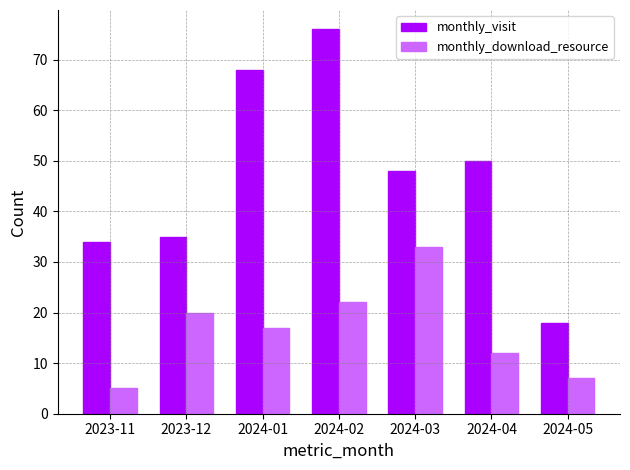

What is the total value across all series at 2024-03?

81